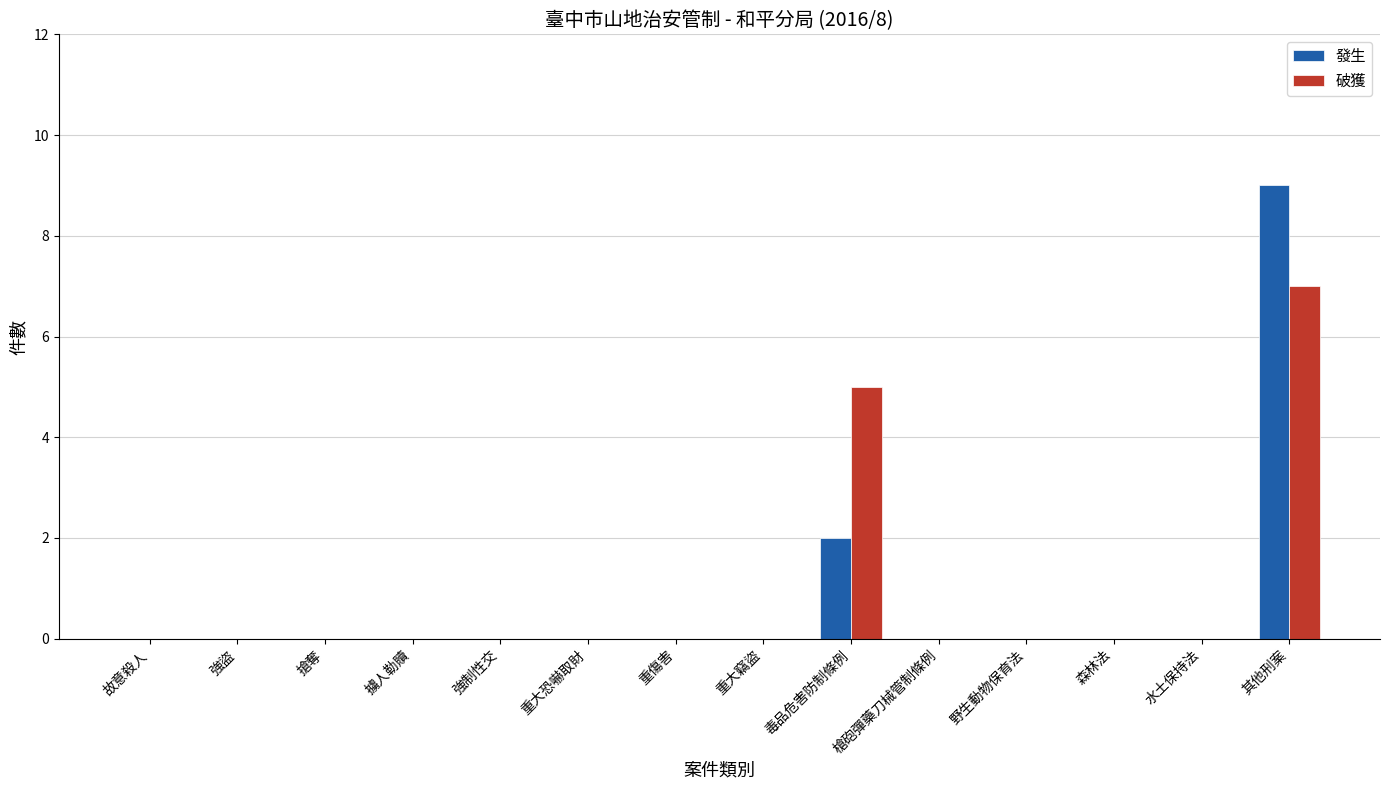

The 破獲 series shows 0 at 搶奪. True or false?

True